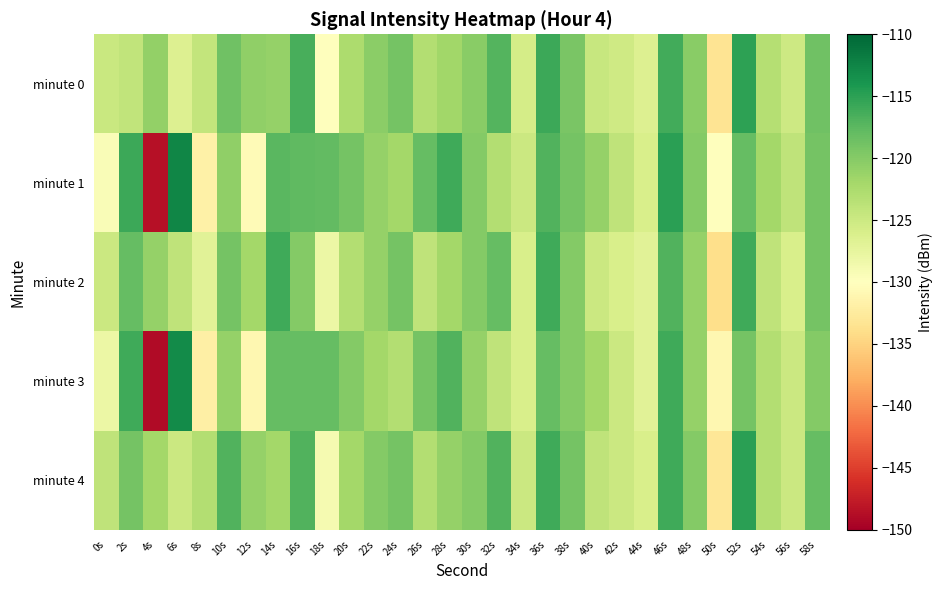

Which series has the widest spread of values?

minute 3